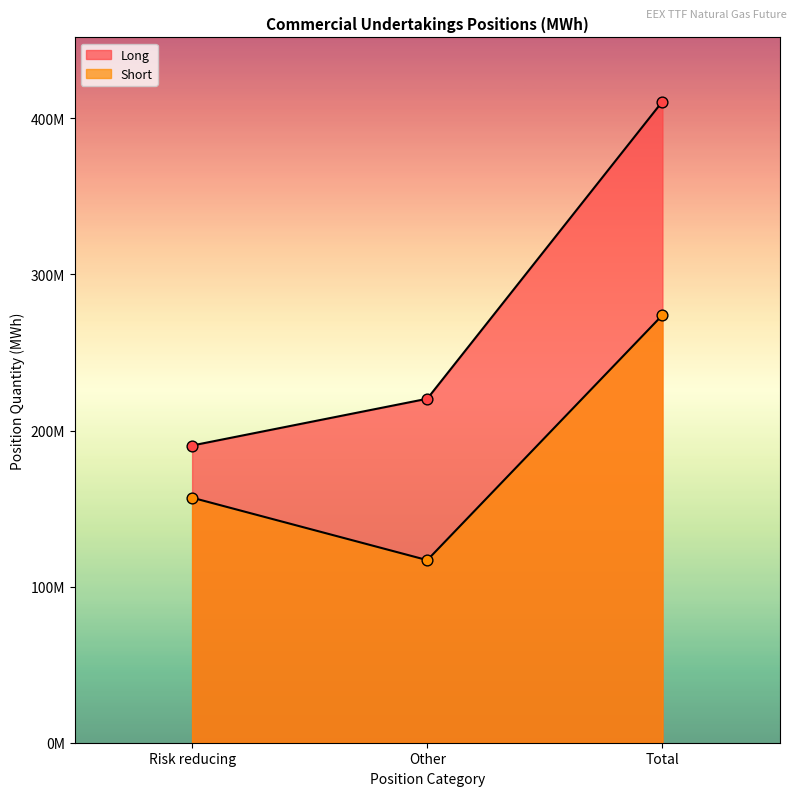

Which series reaches the maximum Y coordinate?

Long